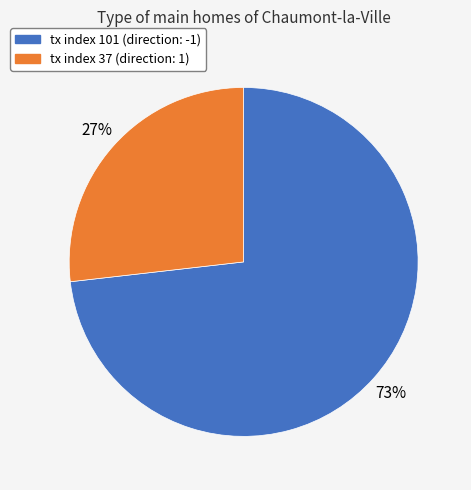

How many segments does this pie chart have?

2